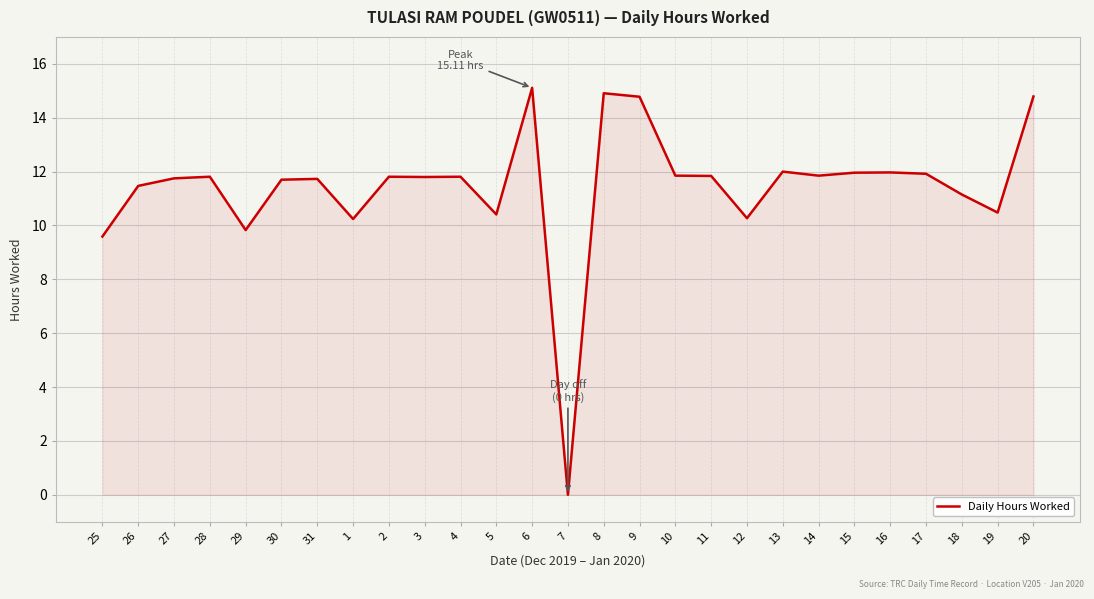

What is the ratio of the value at 29 to the value at 14?

0.8